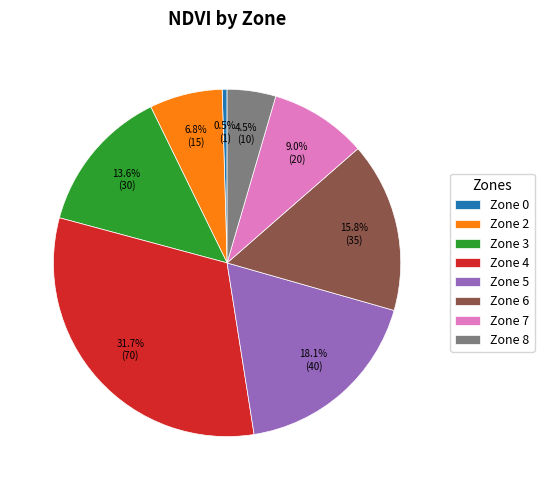

Rank the categories by value from highest to lowest.

Zone 4, Zone 5, Zone 6, Zone 3, Zone 7, Zone 2, Zone 8, Zone 0